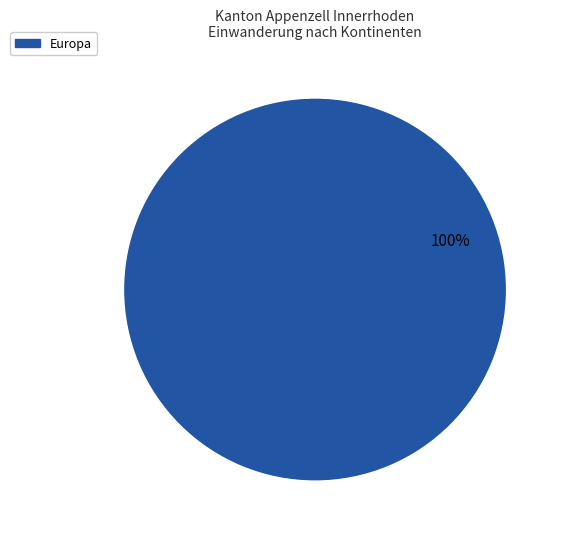

Is there a majority slice in this chart?

Yes